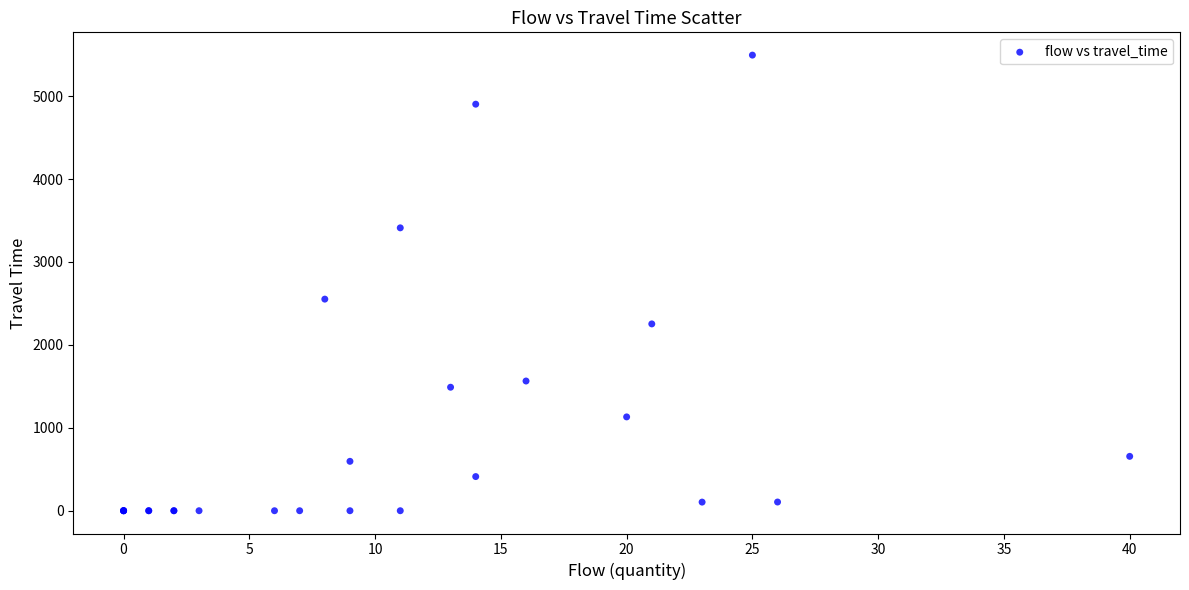

What Y value in the scatter plot is closest to 2747?

2552